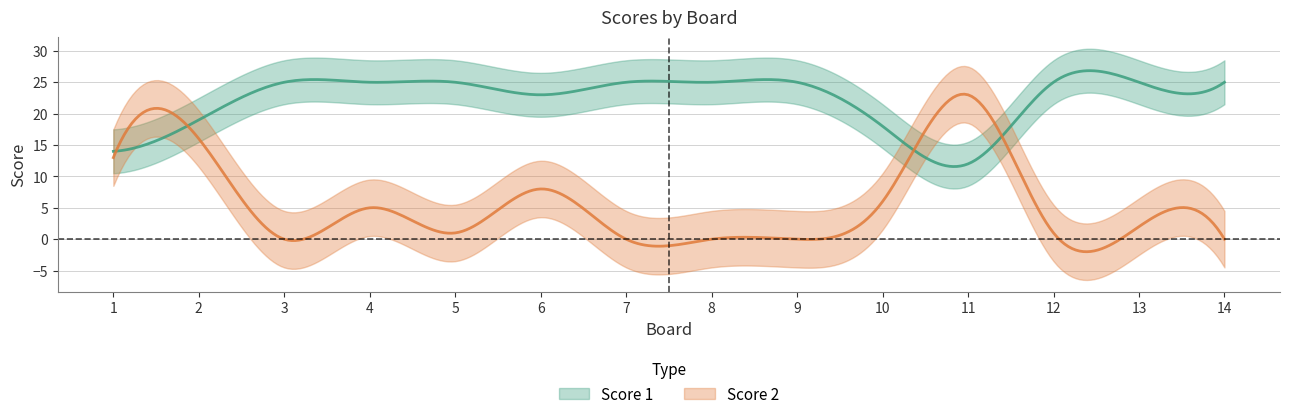

Rank the series at 6 from lowest to highest value.

Score 2, Score 1